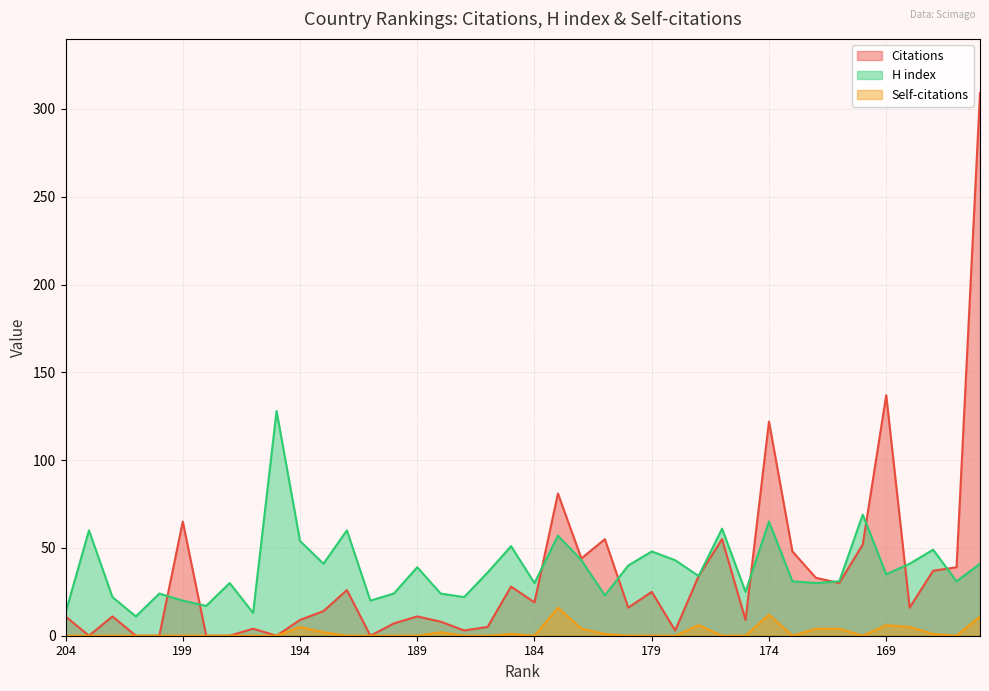

Reading left to right, list all the values displayed in this chart.

Citations: 204=11	203=0	202=11	201=0	200=0	199=65	198=0	197=0	196=4	195=0	194=9	193=14	192=26	191=0	190=7	189=11	188=8	187=3	186=5	185=28	184=19	183=81	182=44	181=55	180=16	179=25	178=3	177=34	176=55	175=9	174=122	173=48	172=33	171=30	170=52	169=137	168=16	167=37	166=39	165=309
H index: 204=13	203=60	202=22	201=11	200=24	199=20	198=17	197=30	196=13	195=128	194=54	193=41	192=60	191=20	190=24	189=39	188=24	187=22	186=36	185=51	184=30	183=57	182=43	181=23	180=40	179=48	178=43	177=34	176=61	175=25	174=65	173=31	172=30	171=31	170=69	169=35	168=41	167=49	166=31	165=41
Self-citations: 204=0	203=0	202=0	201=0	200=0	199=0	198=0	197=0	196=0	195=0	194=5	193=2	192=0	191=0	190=0	189=0	188=2	187=0	186=0	185=1	184=0	183=16	182=4	181=1	180=0	179=0	178=0	177=6	176=0	175=0	174=12	173=0	172=4	171=4	170=0	169=6	168=5	167=1	166=0	165=11